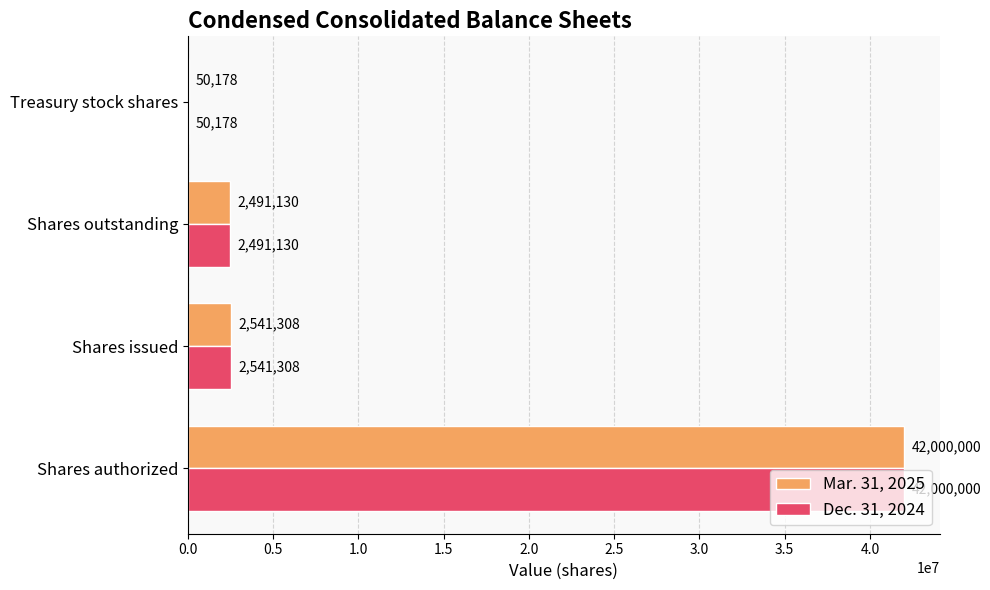

What is the sum of the Dec. 31, 2024 values at Shares authorized and Shares outstanding?

44491130